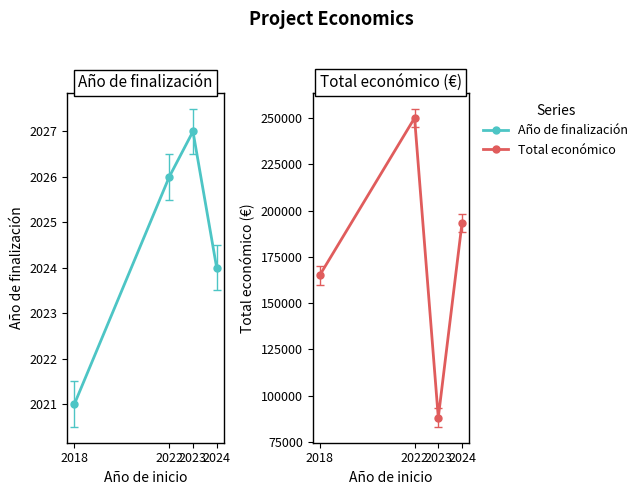

True or false: Año de finalización and Total económico cross at least once.

False